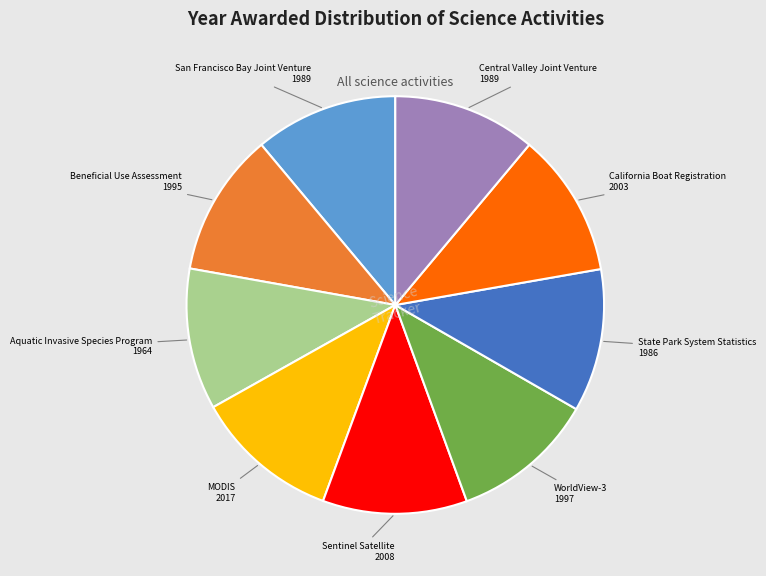

Is there a majority slice in this chart?

No